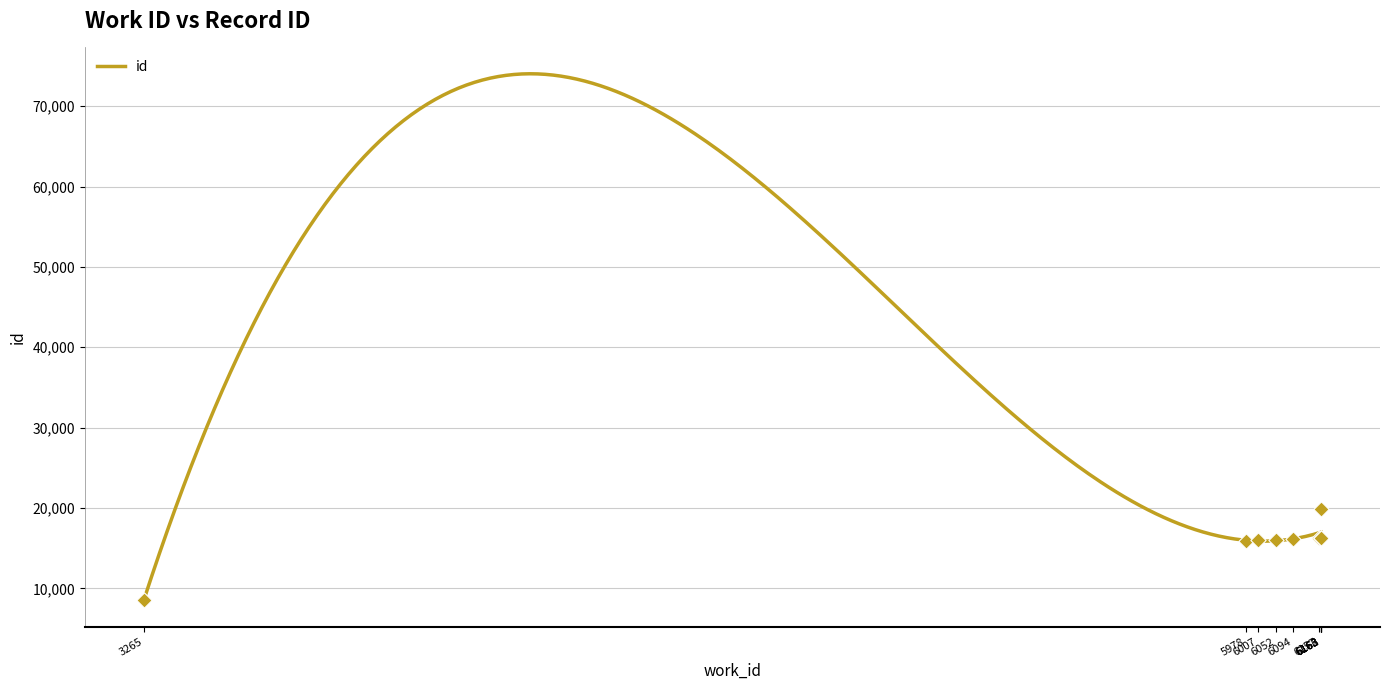

What is the change in value from 3265 to 5978?

+7376